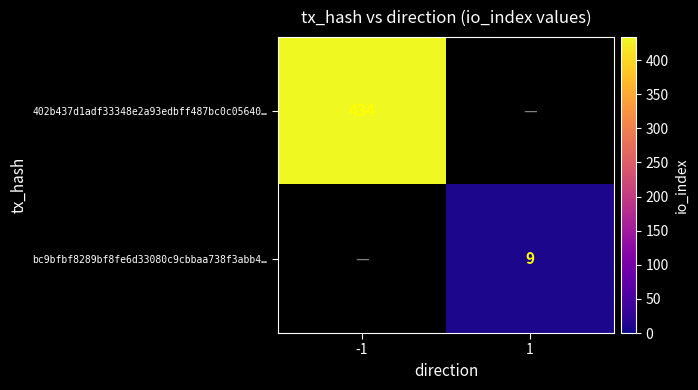

At how many categories does at least one series exceed 400?

1